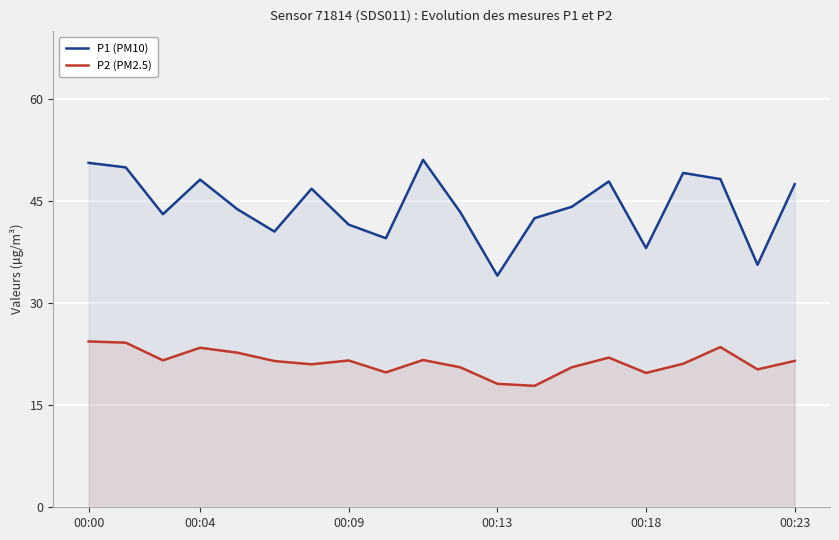

Which series has the largest total across all categories?

P1 (PM10)